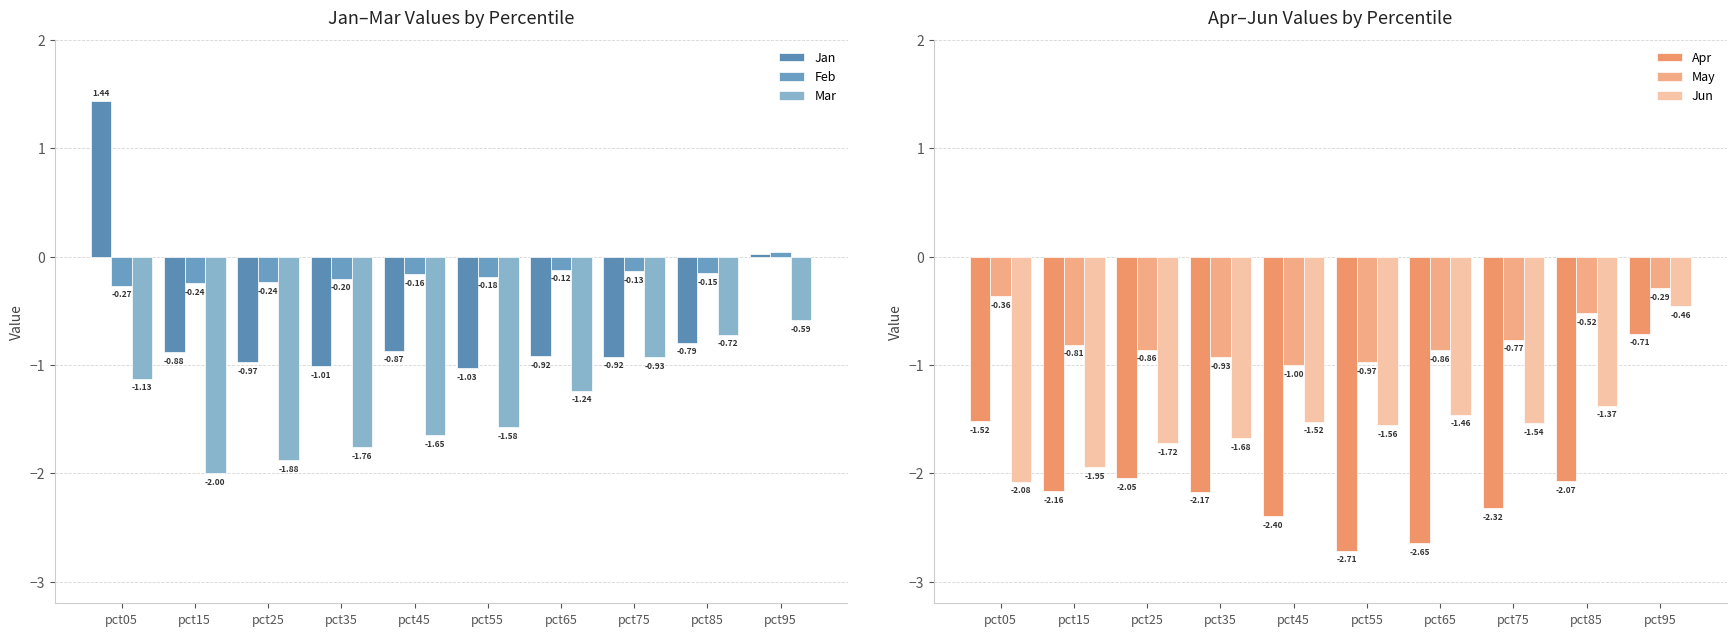

Reading left to right, what are all the values shown in this chart?

Jan: 1.4	-0.9	-1.0	-1.0	-0.9	-1.0	-0.9	-0.9	-0.8	0.0
Feb: -0.3	-0.2	-0.2	-0.2	-0.2	-0.2	-0.1	-0.1	-0.2	0.0
Mar: -1.1	-2.0	-1.9	-1.8	-1.6	-1.6	-1.2	-0.9	-0.7	-0.6
Apr: -1.5	-2.2	-2.0	-2.2	-2.4	-2.7	-2.6	-2.3	-2.1	-0.7
May: -0.4	-0.8	-0.9	-0.9	-1.0	-1.0	-0.9	-0.8	-0.5	-0.3
Jun: -2.1	-1.9	-1.7	-1.7	-1.5	-1.6	-1.5	-1.5	-1.4	-0.5